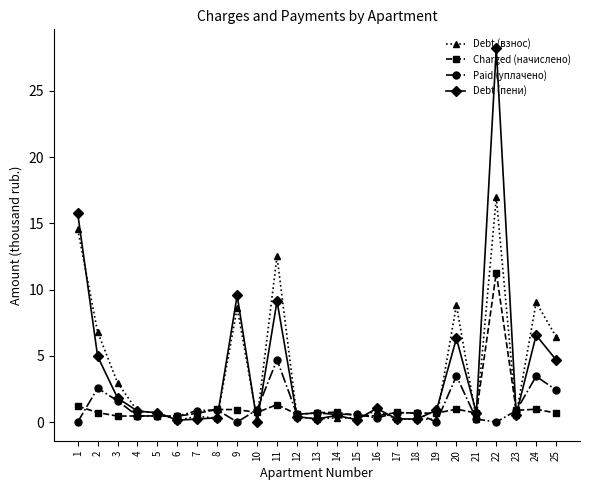

Between which two adjacent categories do Debt (пени) and Debt (взнос) first intersect?

1 and 2